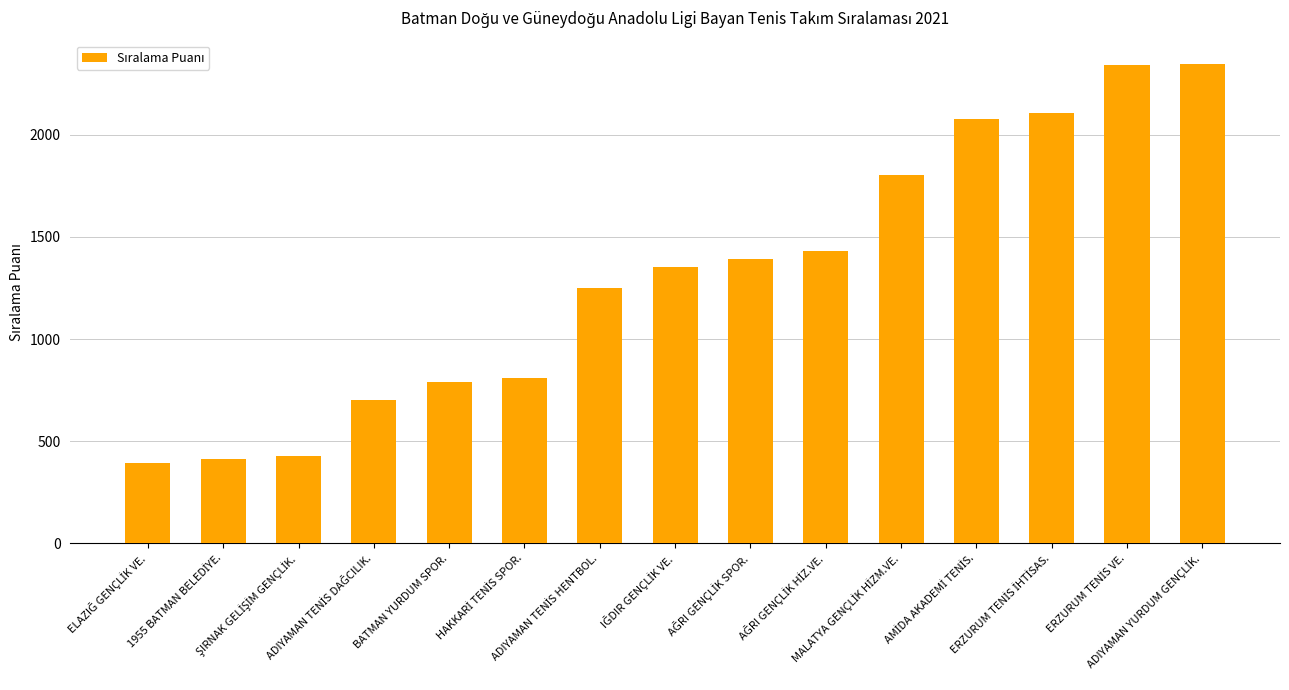

What is the smallest value displayed?

395